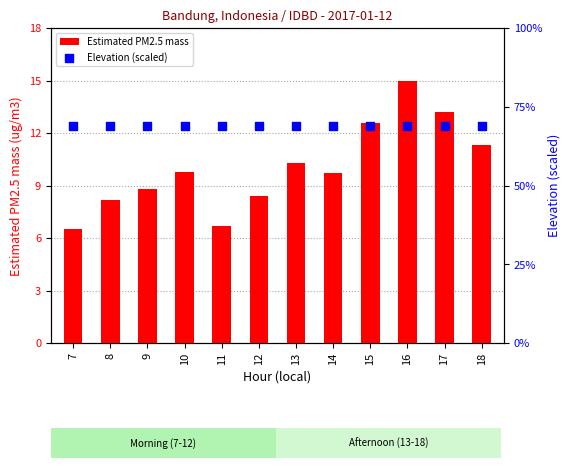

Is the value of Estimated PM2.5 mass at 17 greater than the value of Elevation (scaled) at 14?

Yes